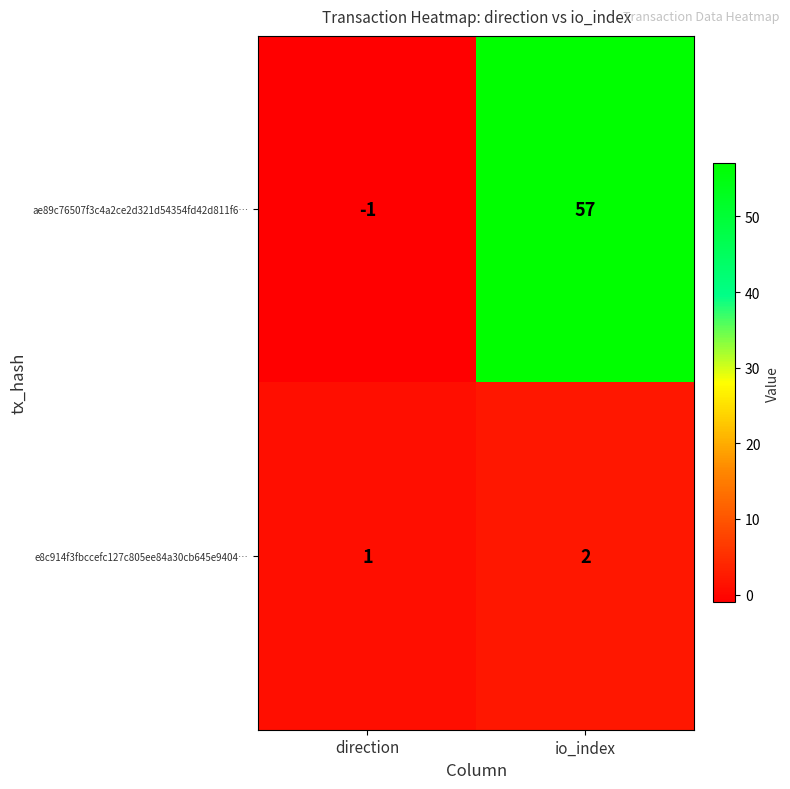

List the series in order of their overall mean, lowest first.

e8c914f3fbccefc127c805ee84a30cb645e9404…, ae89c76507f3c4a2ce2d321d54354fd42d811f6…